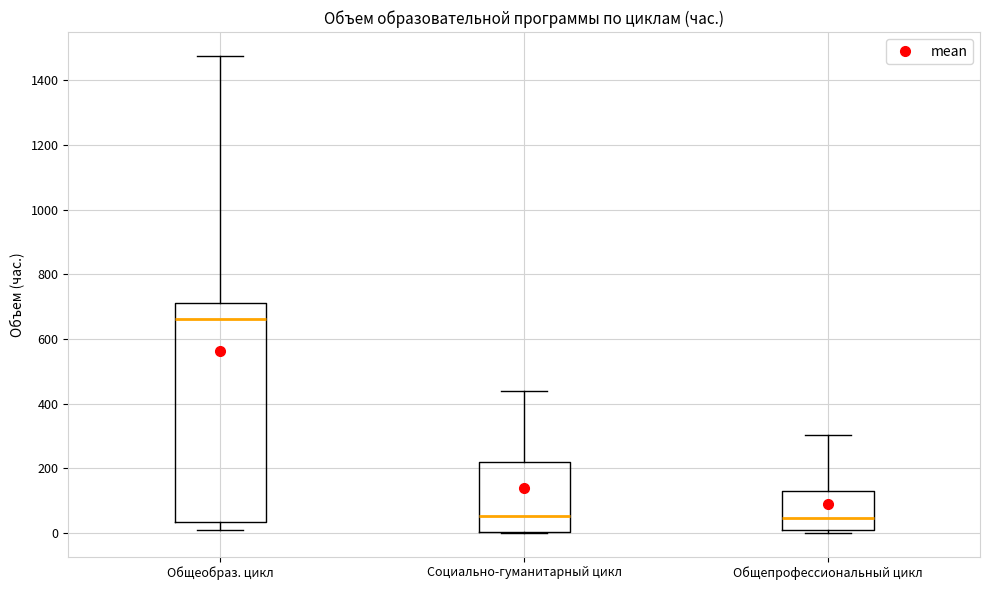

Reading left to right, read every box against the y-axis: the position of its median line, the range the box covers, and the ends of its whiskers. The values are not printed on the chart, so give them approximately, as read against the axis.

Общеобраз. цикл: median 660, box 40 to 720, whiskers 0 to 1480
Социально-гуманитарный цикл: median 60, box 0 to 220, whiskers 0 to 440
Общепрофессиональный цикл: median 40, box 0 to 140, whiskers 0 (just below the box's lower edge) to 300